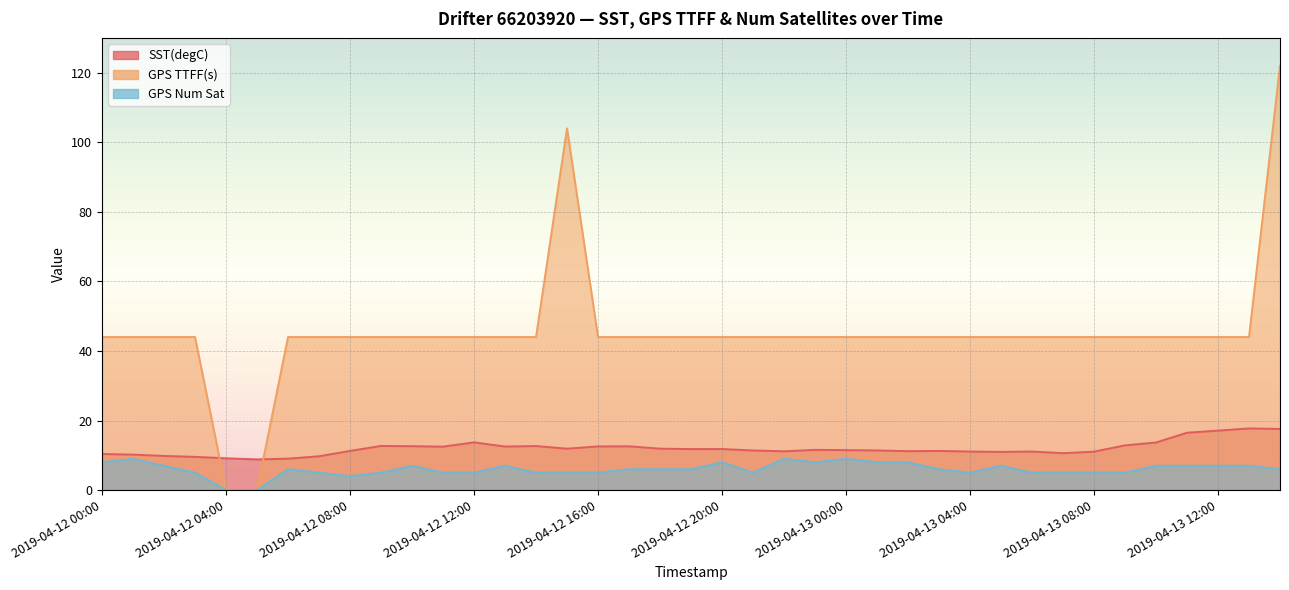

What is the difference between the second highest and minimum values in the GPS TTFF(s) series?

104.0